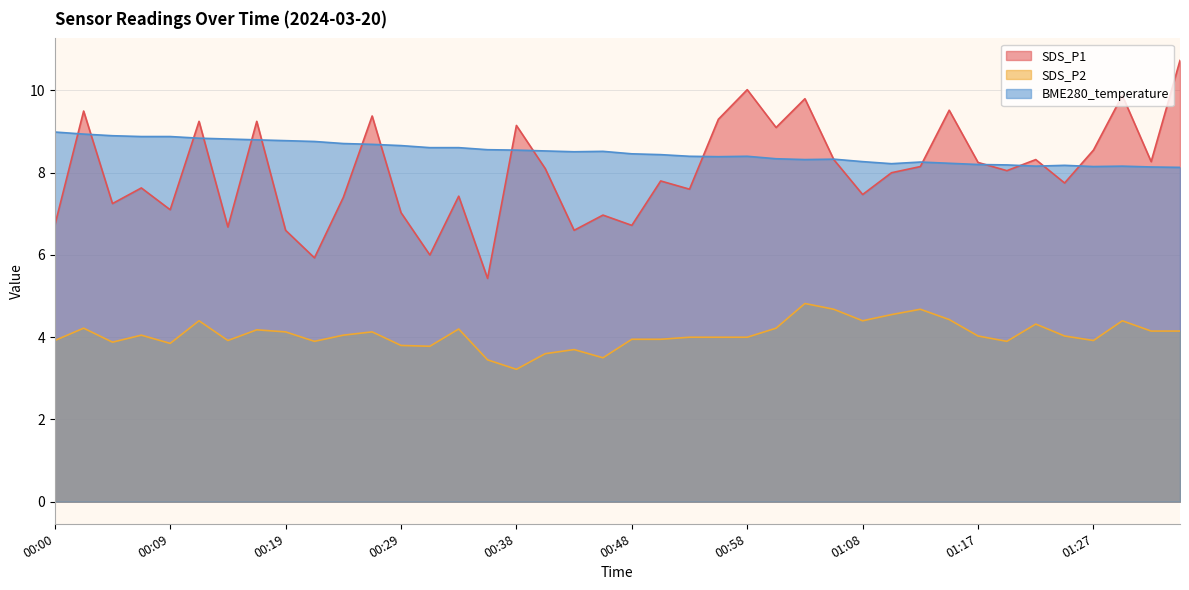

What is the maximum value shown in the chart?

10.7